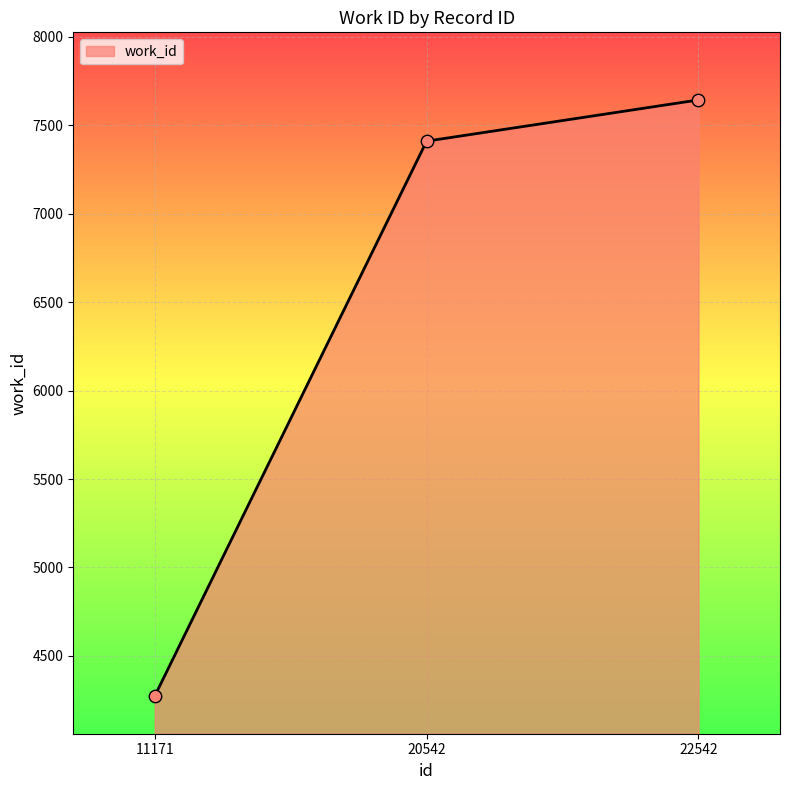

Between 20542 and 11171, which is larger?

20542